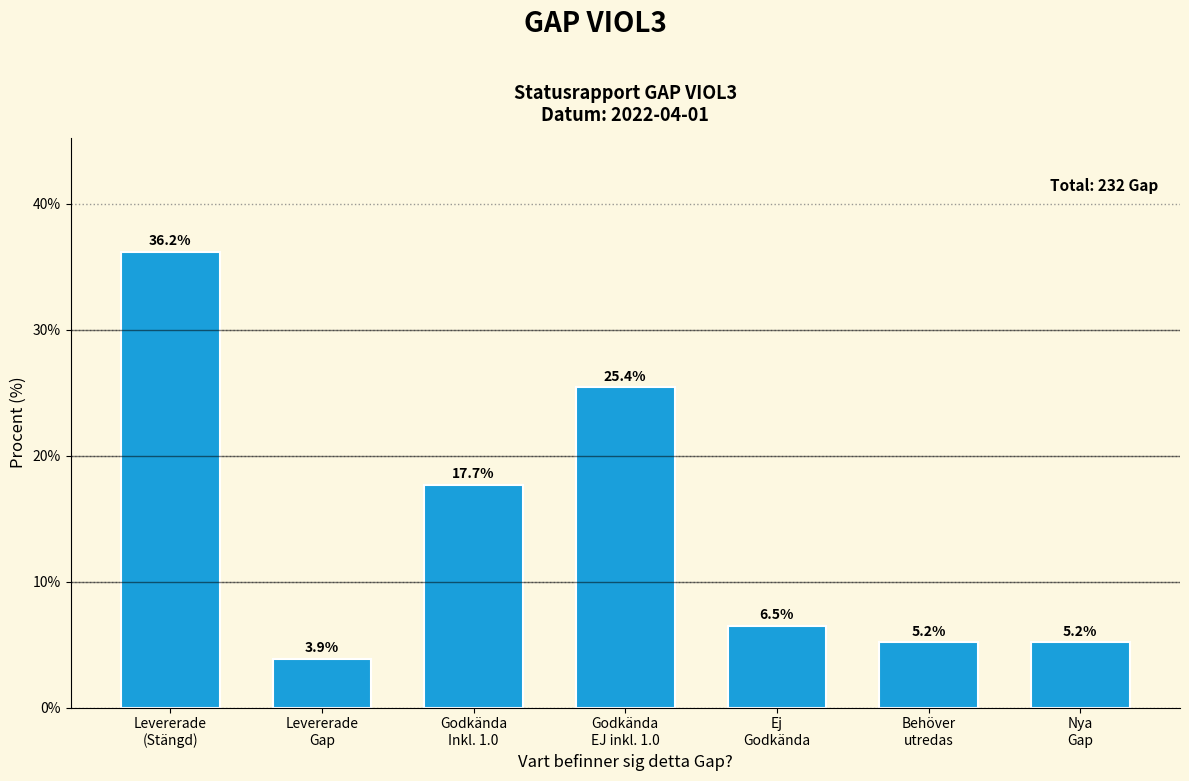

Reading left to right, list all the values displayed in this chart.

36.2	3.9	17.7	25.4	6.5	5.2	5.2